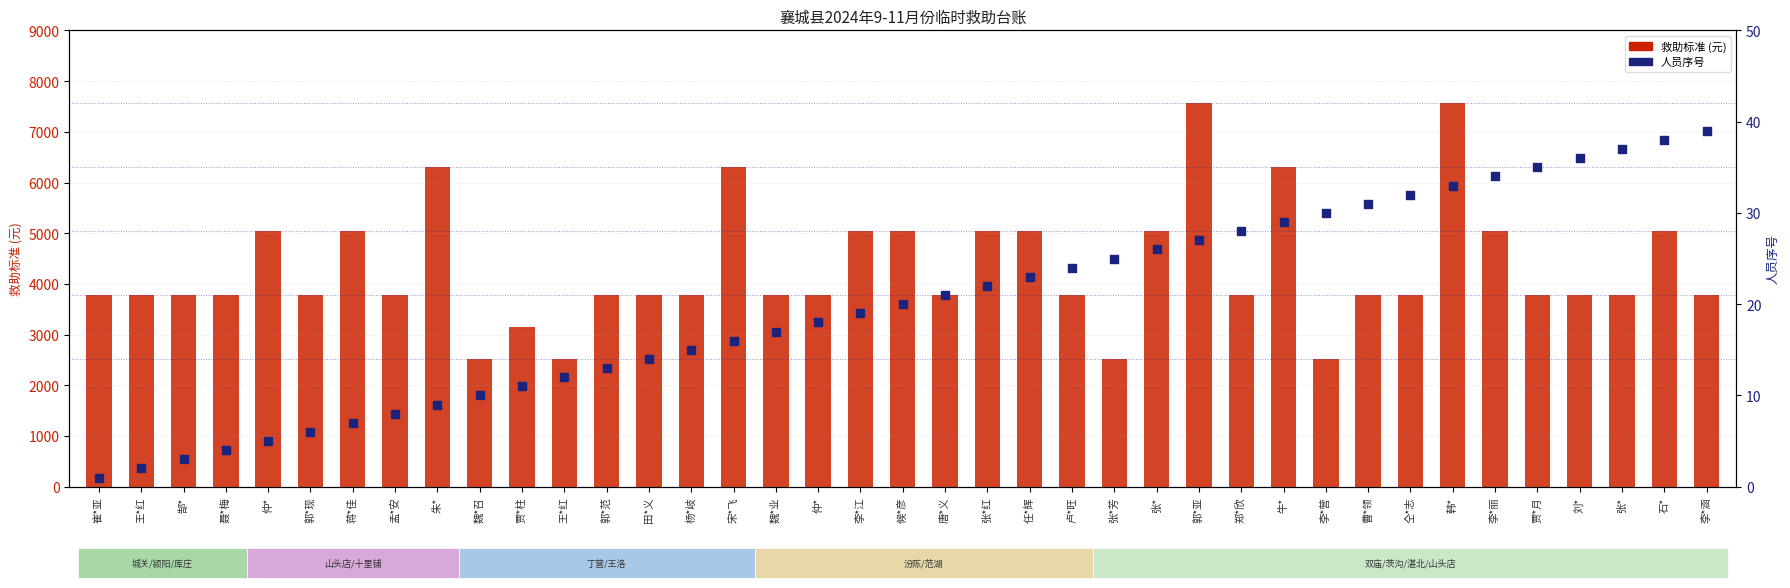

Which series contains the lowest Y value?

人员序号